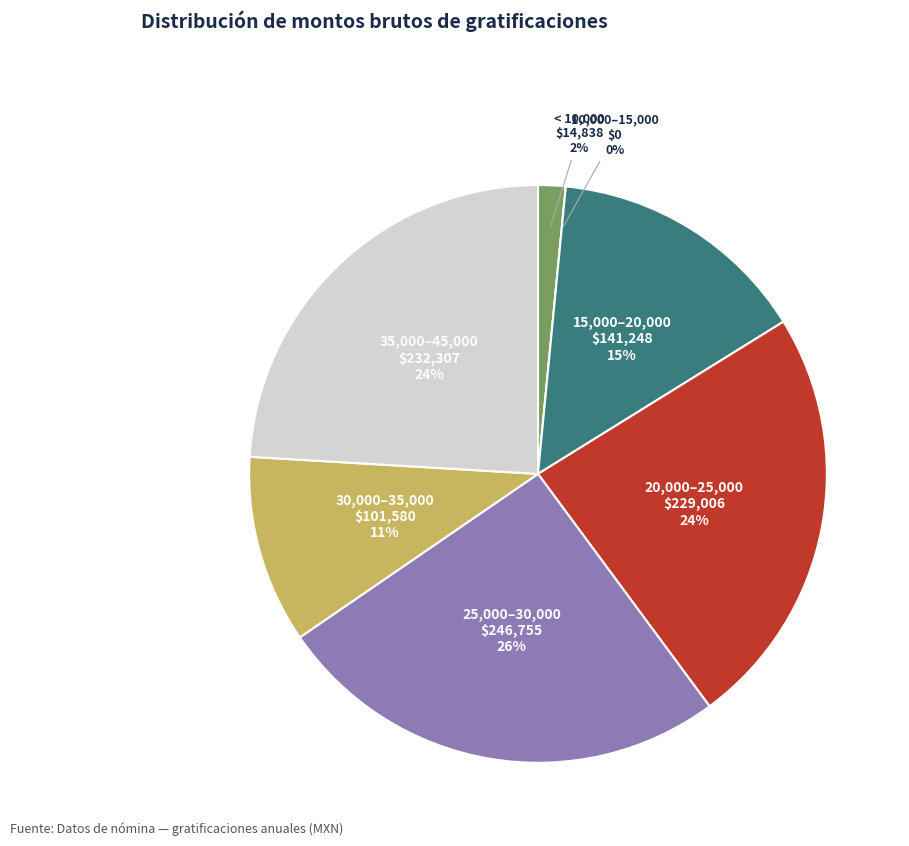

Approximately how many times larger is the value at 18 compared to 34?

0.7